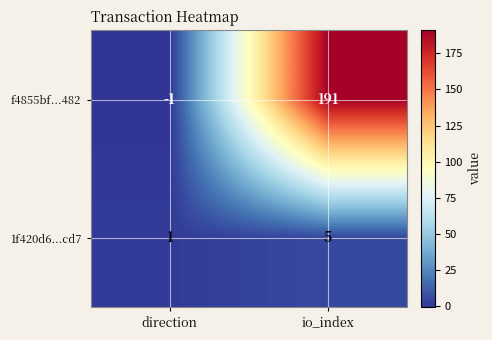

What is the sum of the 1f420d6...cd7 values at io_index and direction?

6